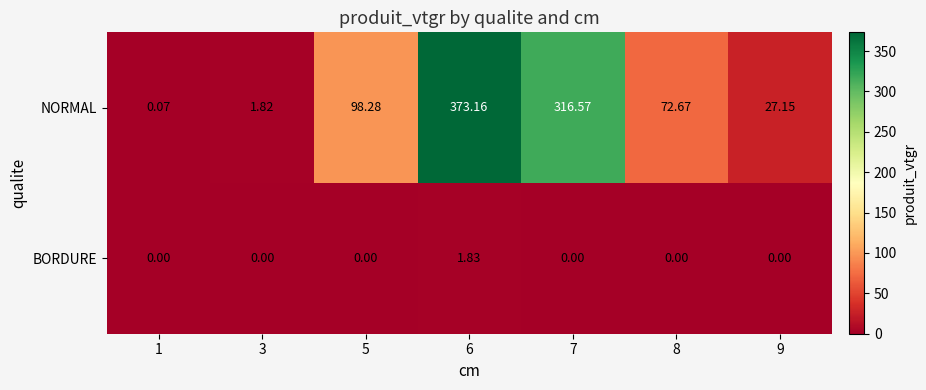

Rank the series at 9 from lowest to highest value.

BORDURE, NORMAL